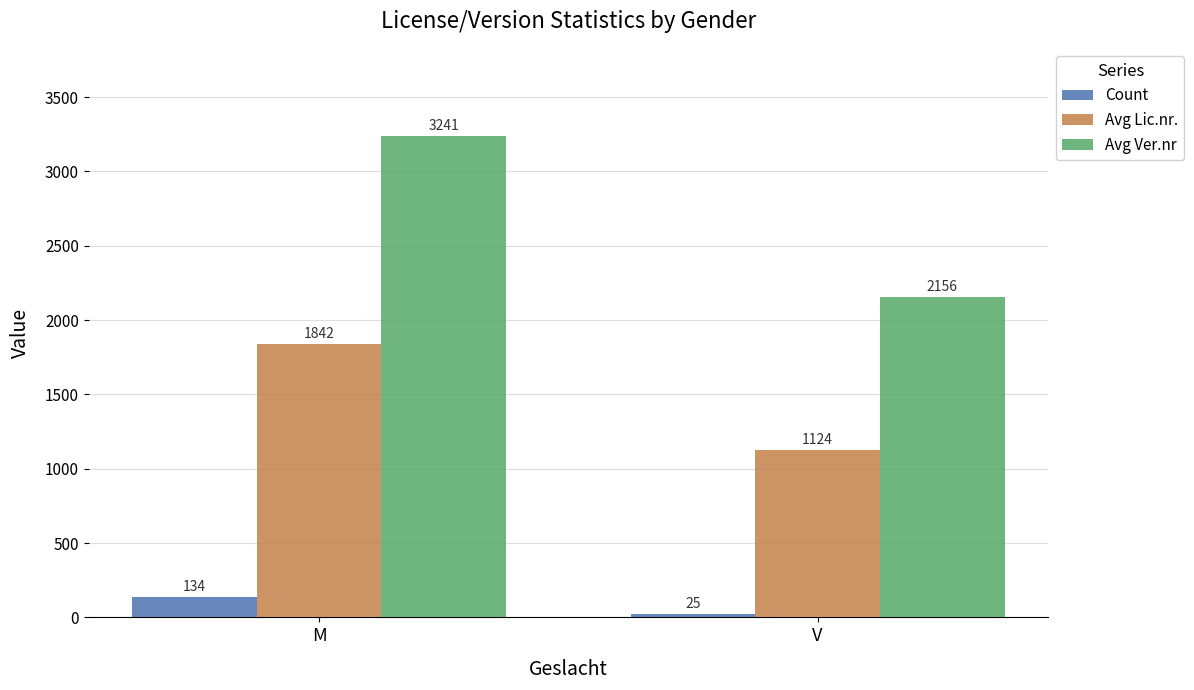

At which category does the chart reach its minimum across all series?

V